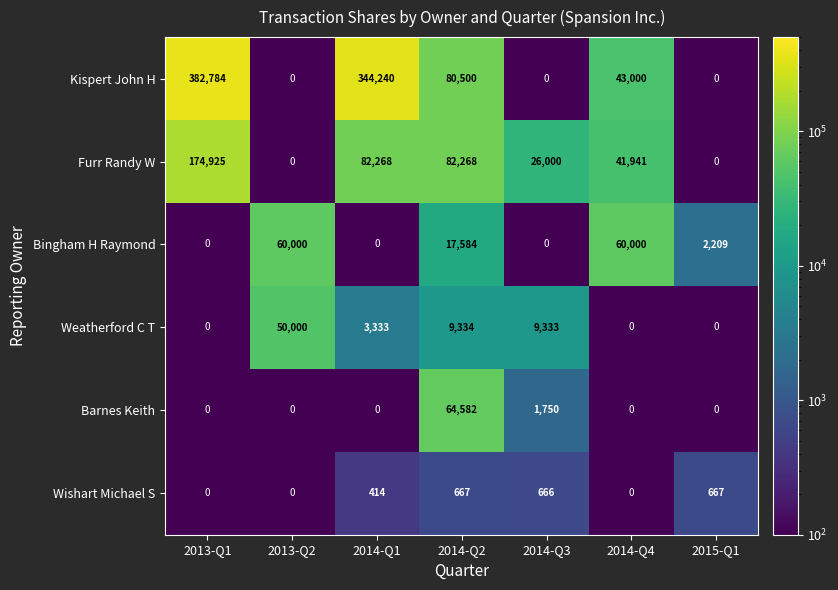

Where does the Kispert John H series first go above 43000?

2013-Q1